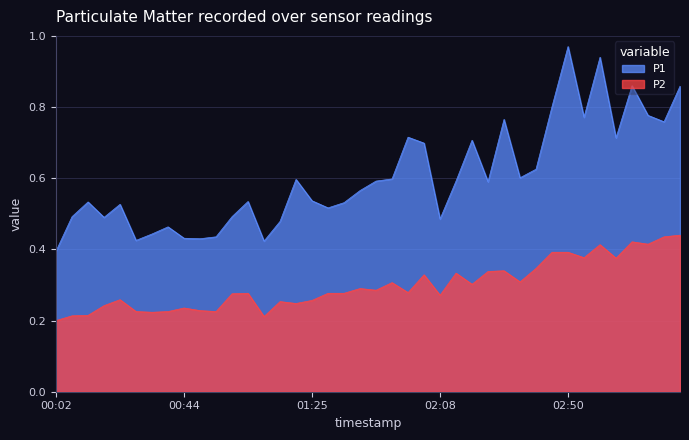

What is the difference between the second highest and minimum values in the P2 series?

0.2